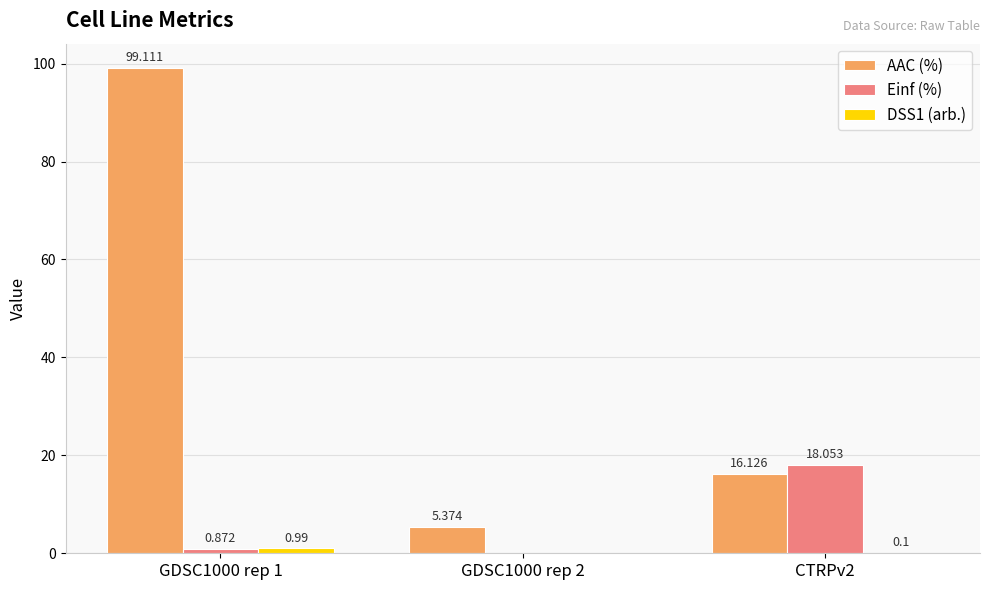

Are the bars horizontal?

No